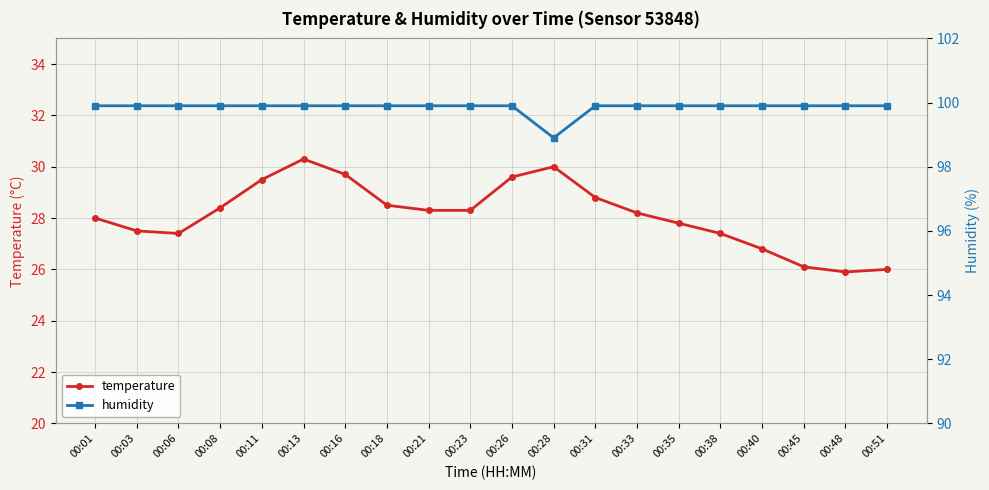

At which label does humidity first exceed 99?

00:01